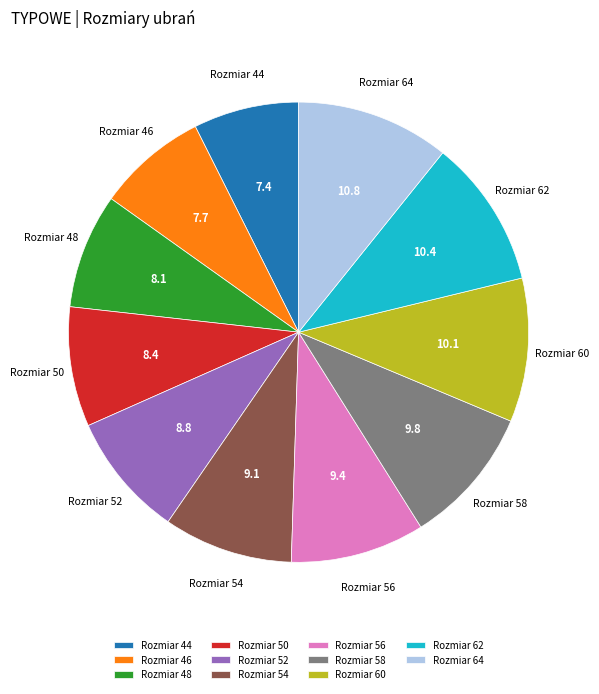

Does Rozmiar 56 represent more than half of the total?

No